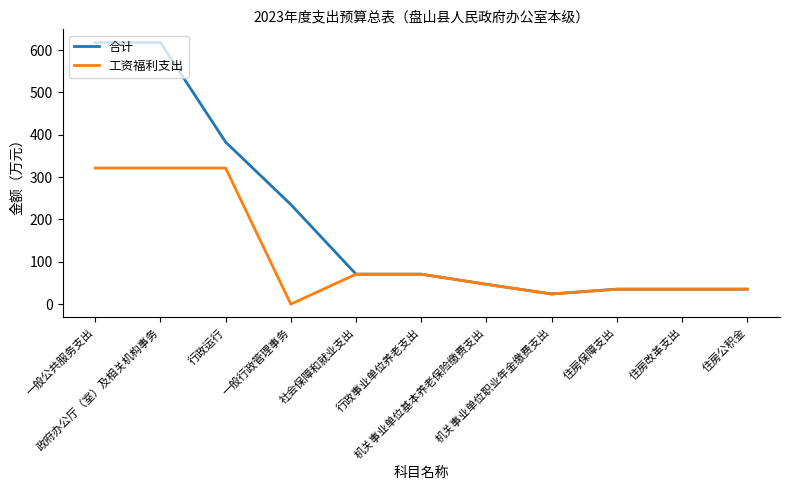

What is the total value across all series at 一般行政管理事务?

235.4